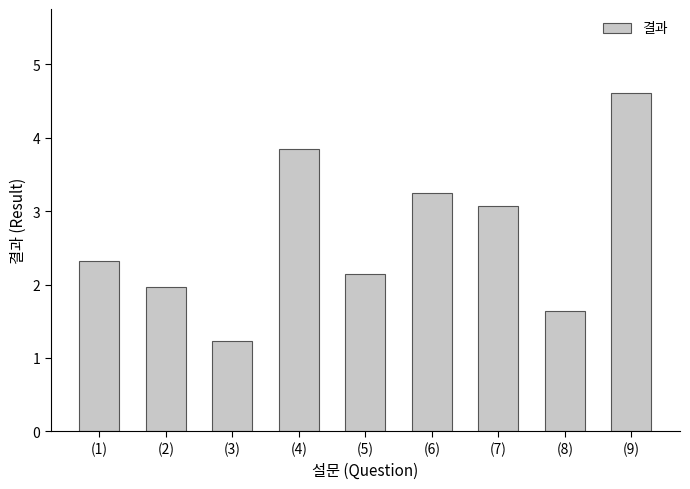

What is the sum of all values?

24.1